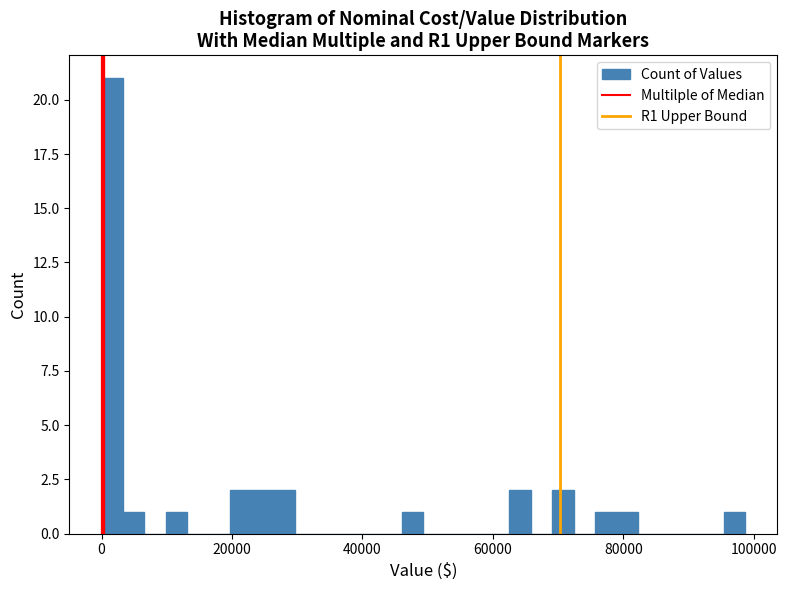

Read against the x-axis, roughly where is the centre of the tallest bar?

2000